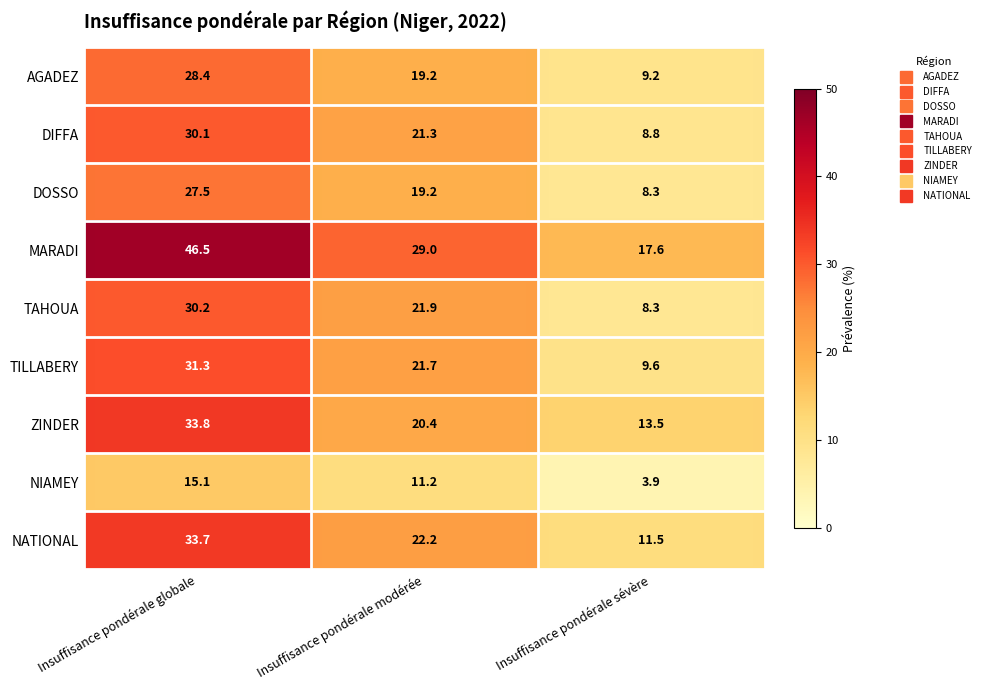

At which label is MARADI closest to 32?

Insuffisance pondérale modérée